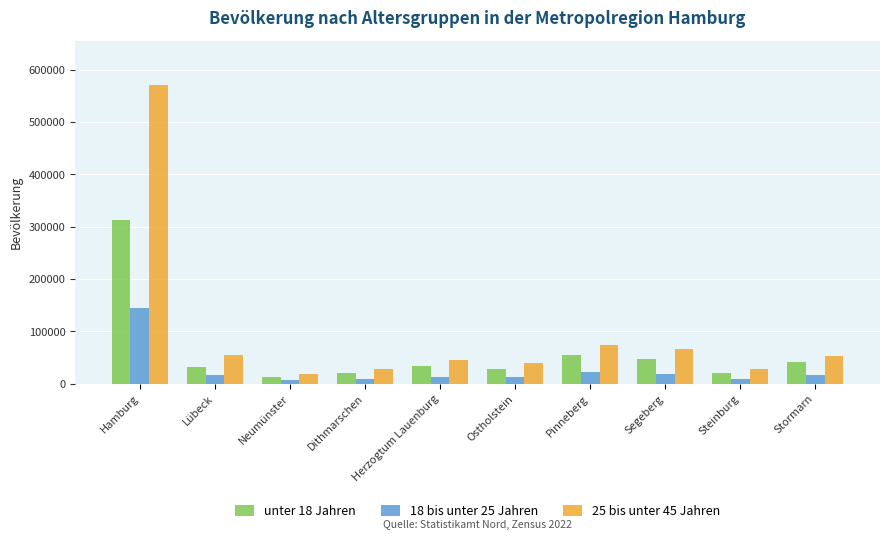

At Lübeck, list the series in order from largest to smallest.

25 bis unter 45 Jahren, unter 18 Jahren, 18 bis unter 25 Jahren